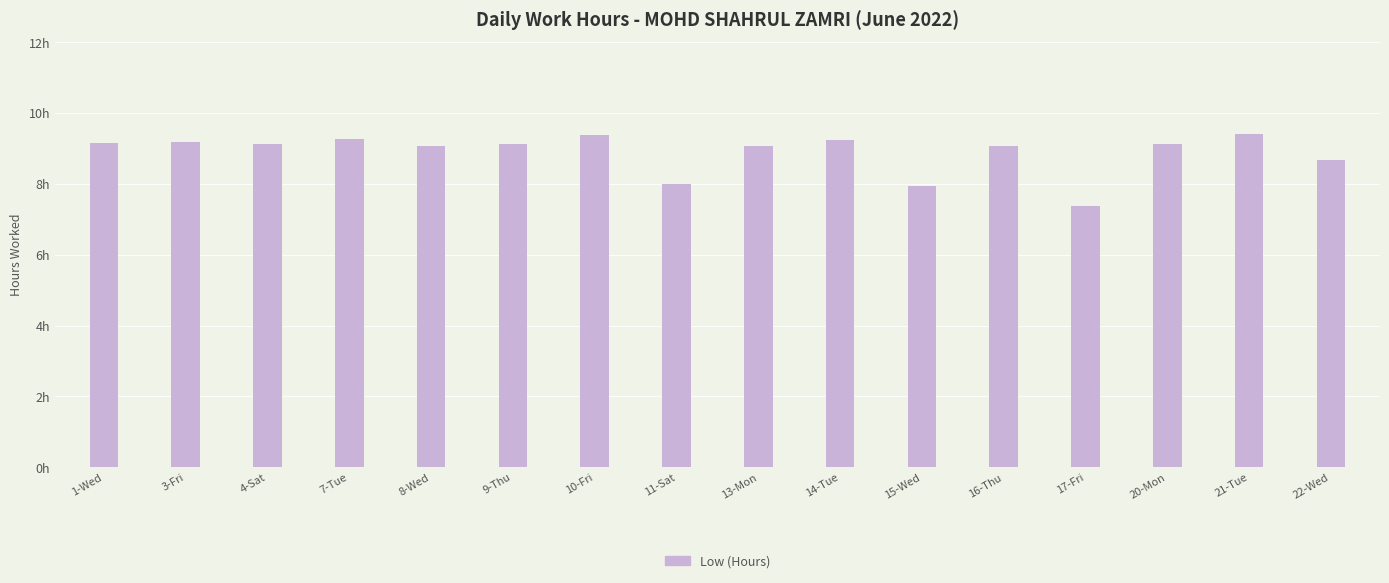

True or false: the data shows 15.4 at 16-Thu.

False